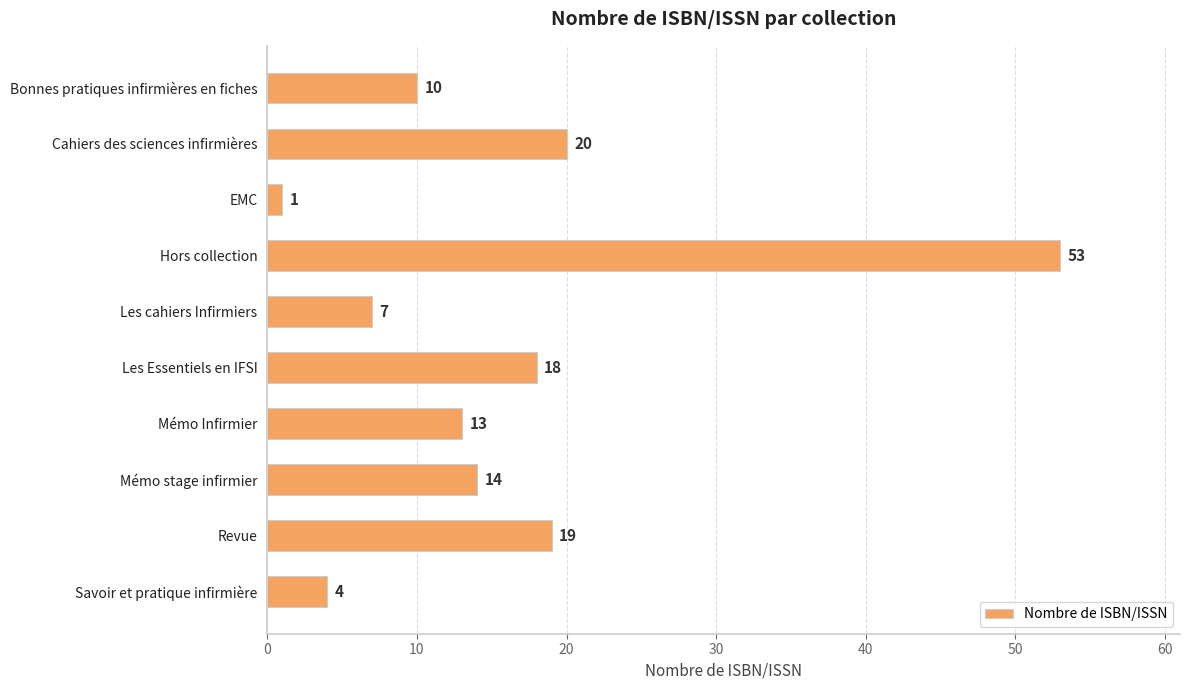

The chart shows a value of 10 at Cahiers des sciences infirmières. True or false?

False